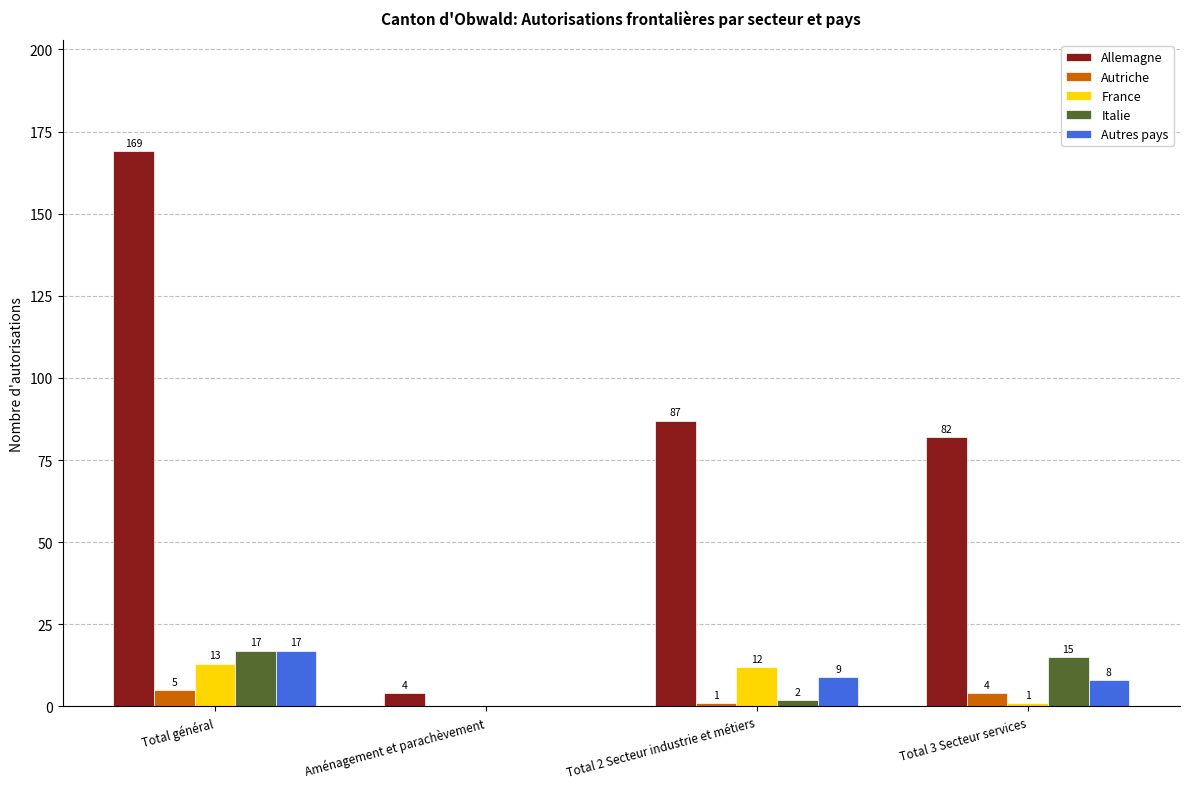

What is the total value across all series at Total 3 Secteur services?

110